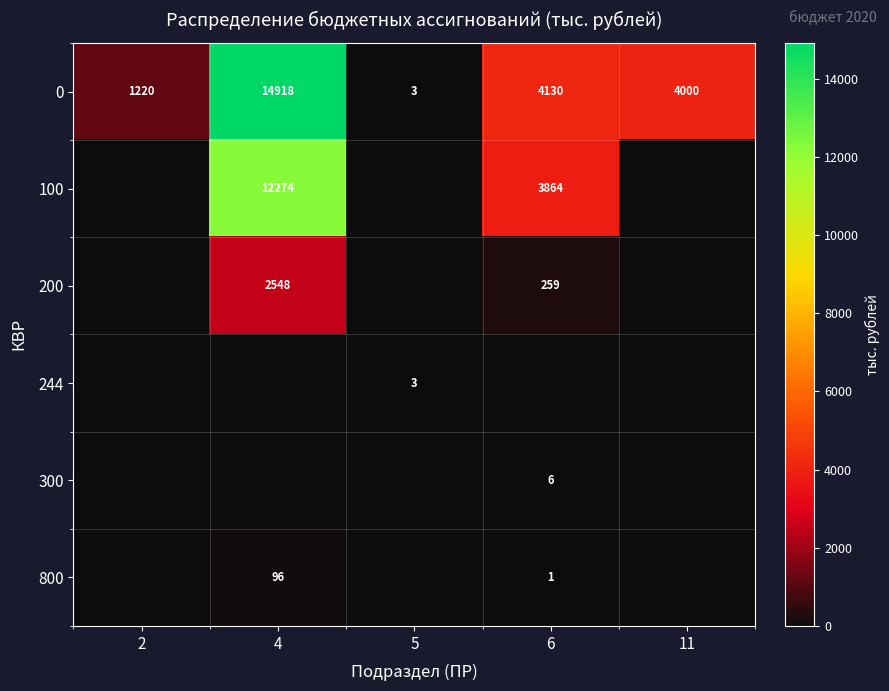

At which category is the sum across all series the highest?

4